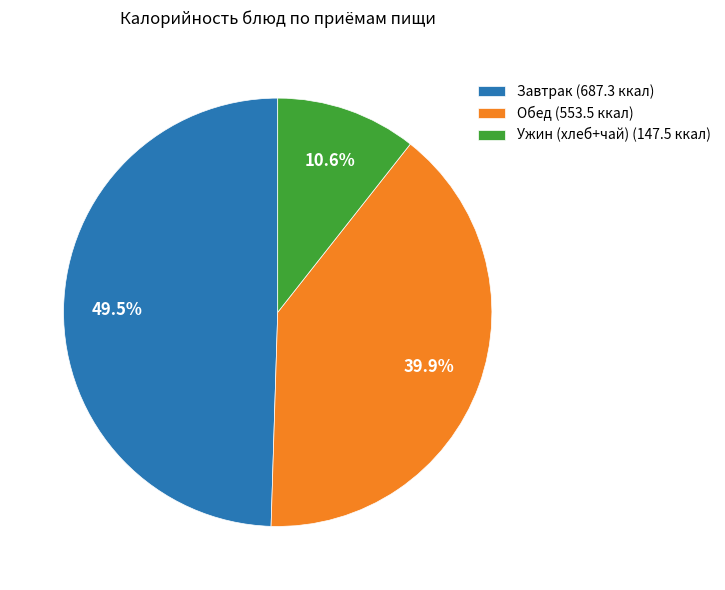

To the nearest percent, what is the average slice percentage?

33%